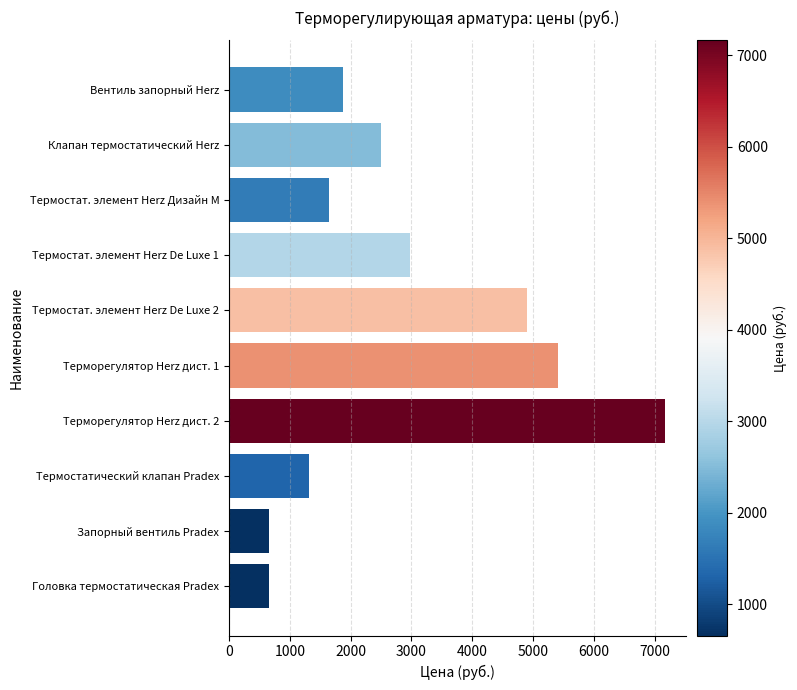

What is the change in value from Термостат. элемент Herz De Luxe 1 to Запорный вентиль Pradex?

-2310